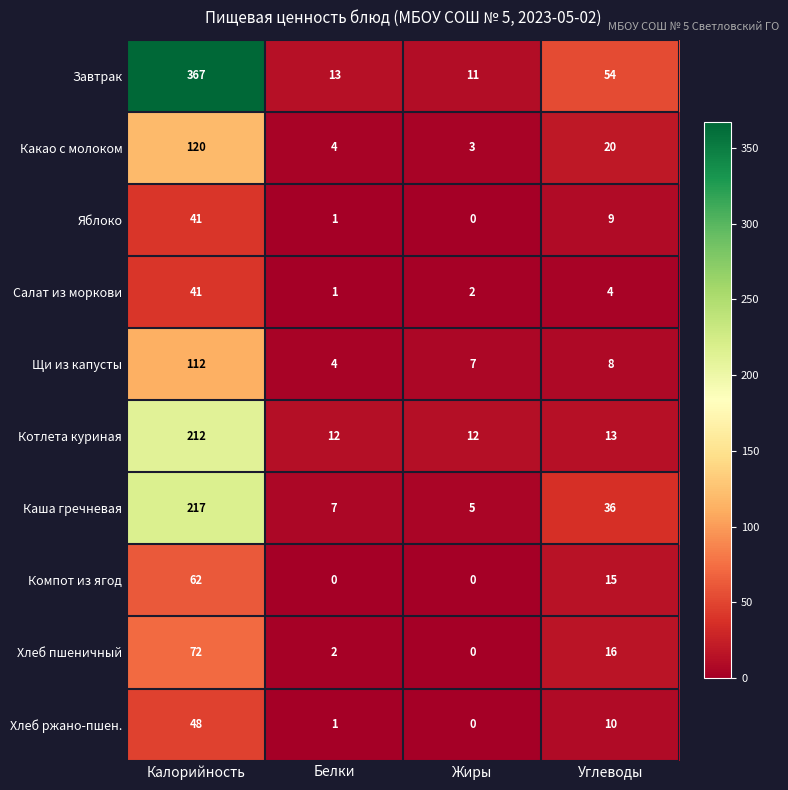

Which series has the widest spread of values?

Завтрак